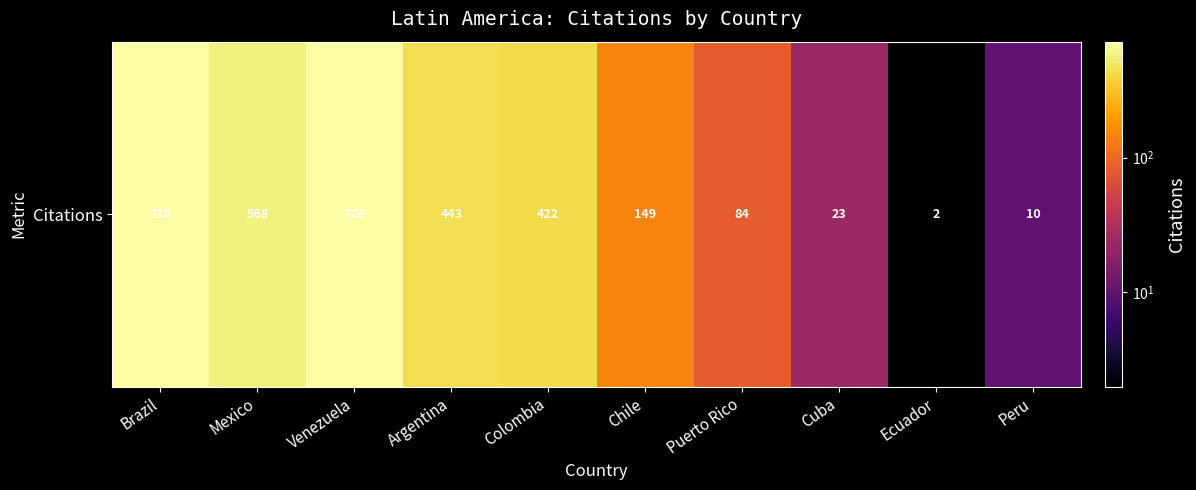

Count the number of data series in this chart.

1